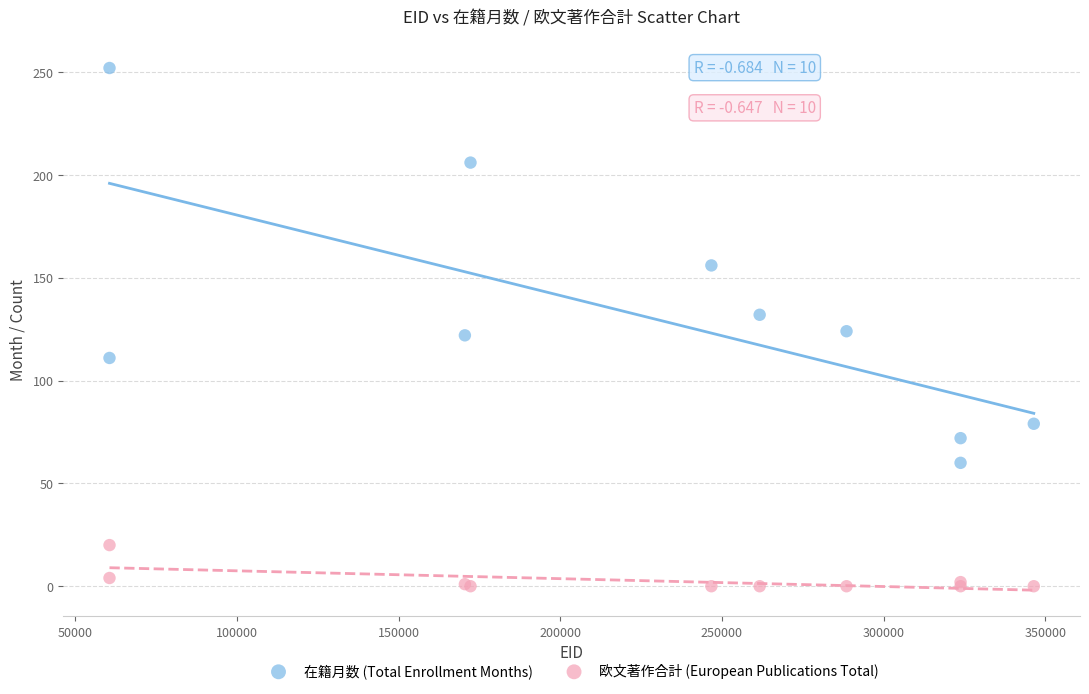

What is the X range (max minus min) for the scatter plot?

285764